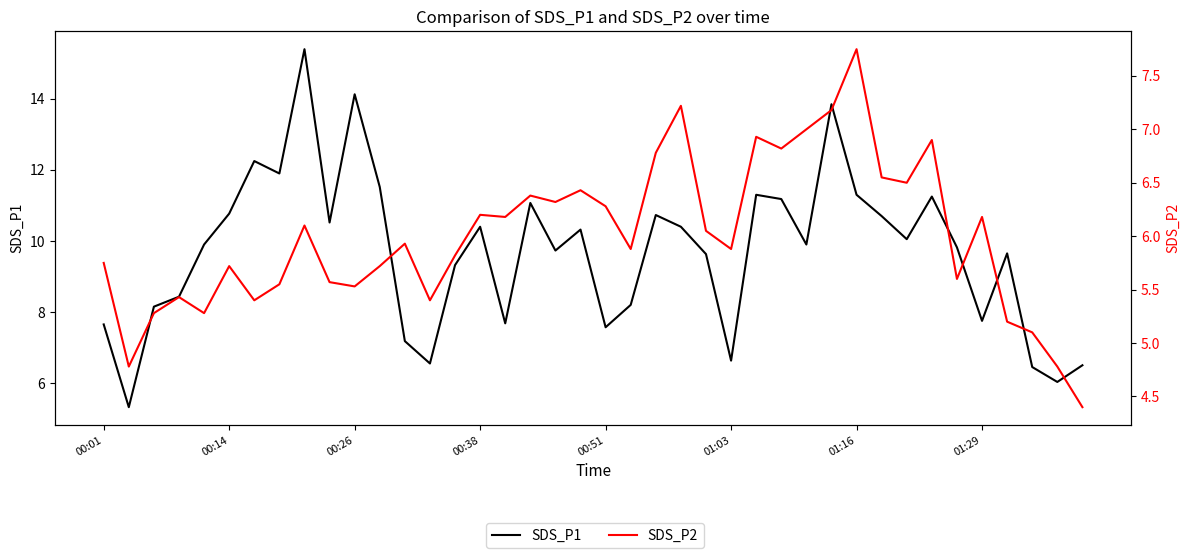

What is the difference between the SDS_P2 values at 00:51 and 21?

0.6